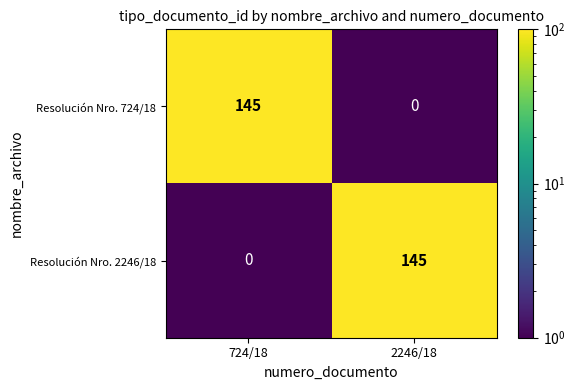

What is the difference between the Resolución Nro. 2246/18 values at 724/18 and 2246/18?

145